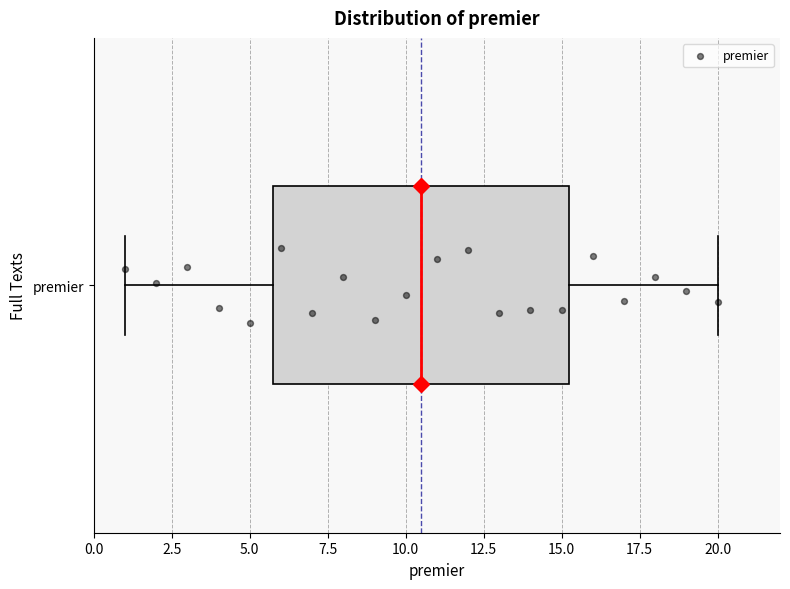

Where does the left whisker of the box for premier end on the x-axis? The values are not printed on the chart, so give them approximately, as read against the axis.

1.0